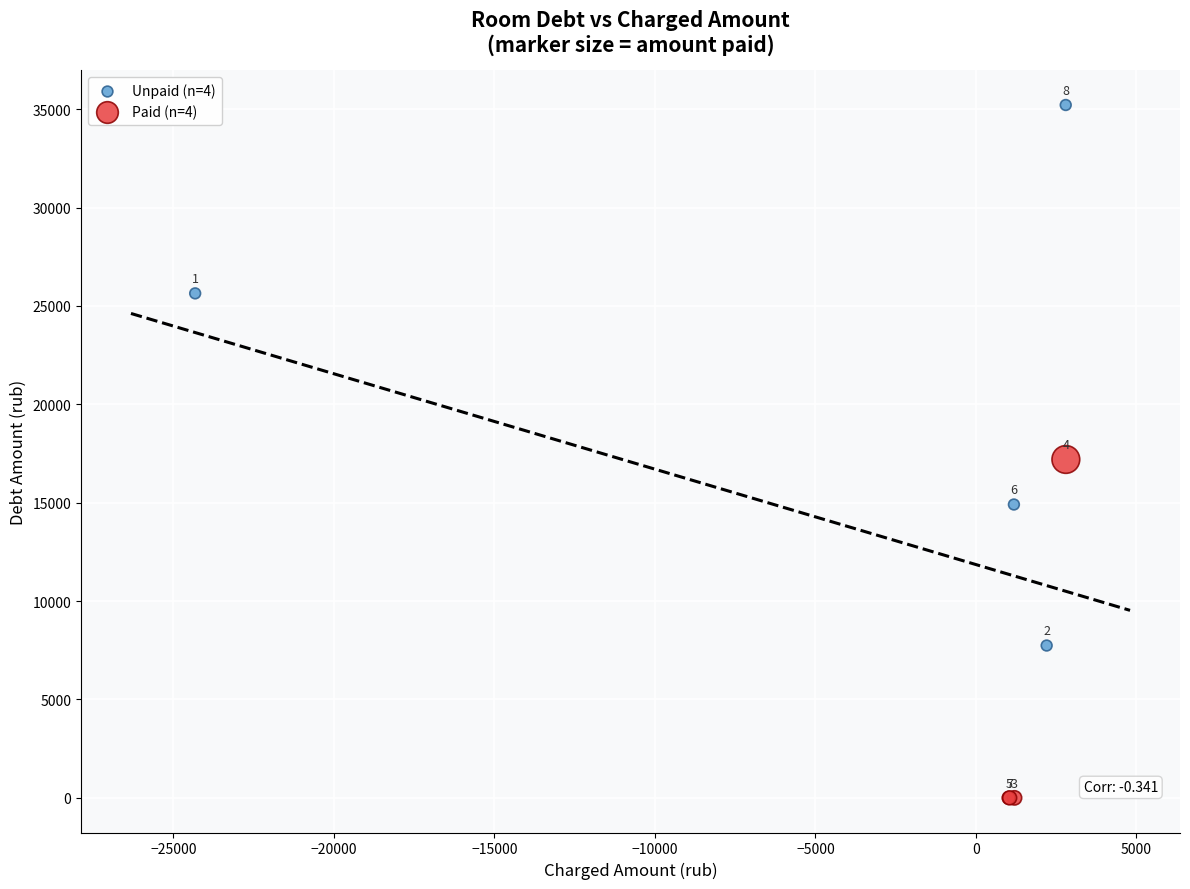

Which series contains the highest Y value?

Unpaid (n=4)